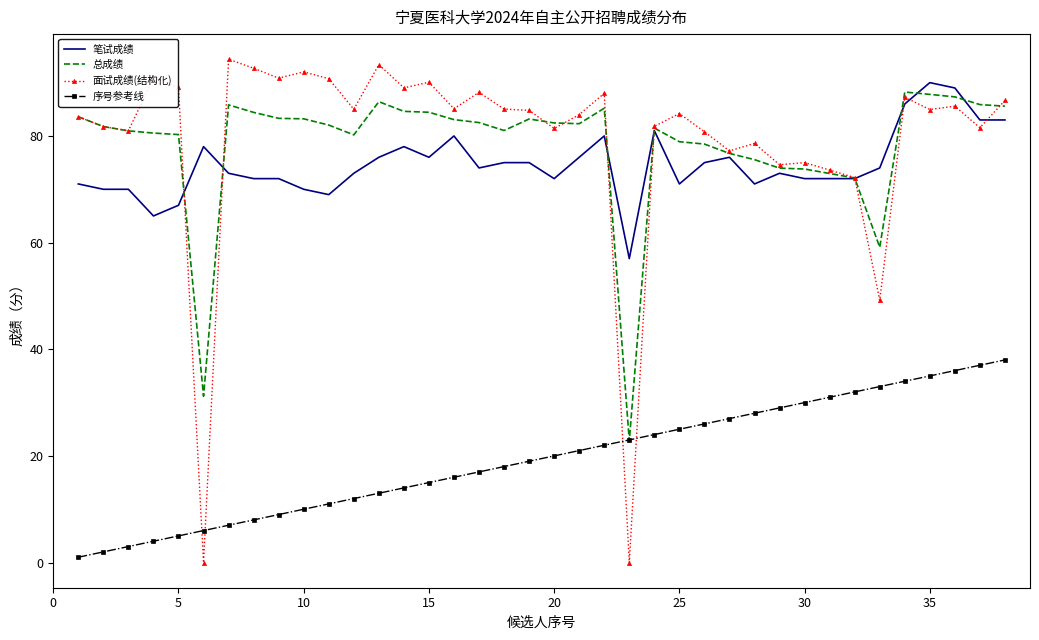

What is the maximum value shown in the chart?

94.4